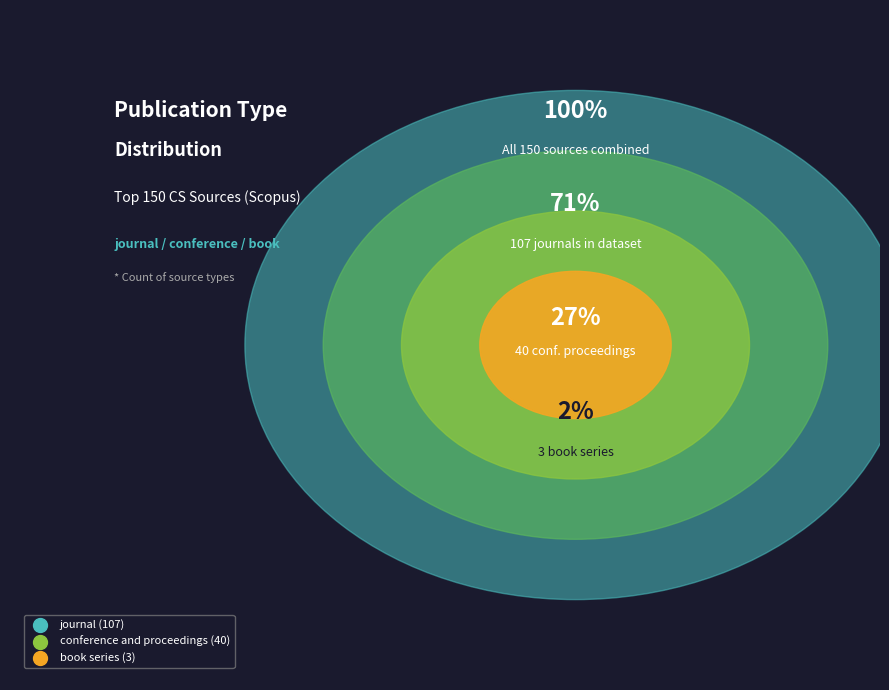

True or false: conference and proceedings accounts for 27% of the total.

True